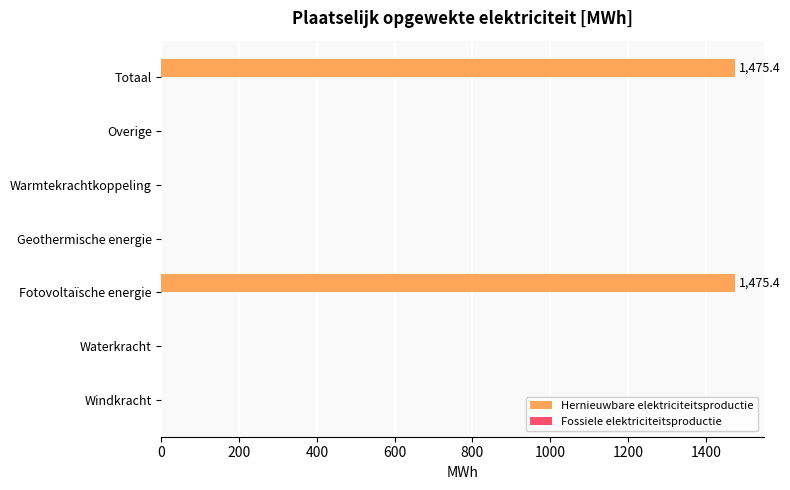

The chart shows a value of 1475.4 at Fotovoltaïsche energie. True or false?

True